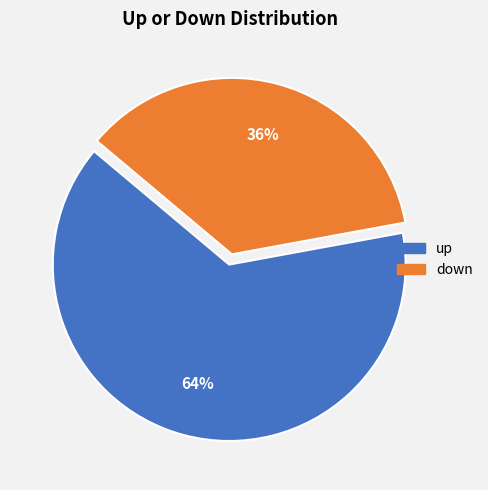

Do up and down together represent more than half of the pie?

Yes